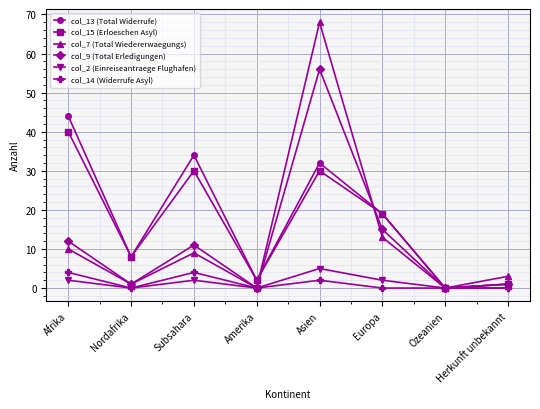

At how many categories does at least one series exceed 52?

1